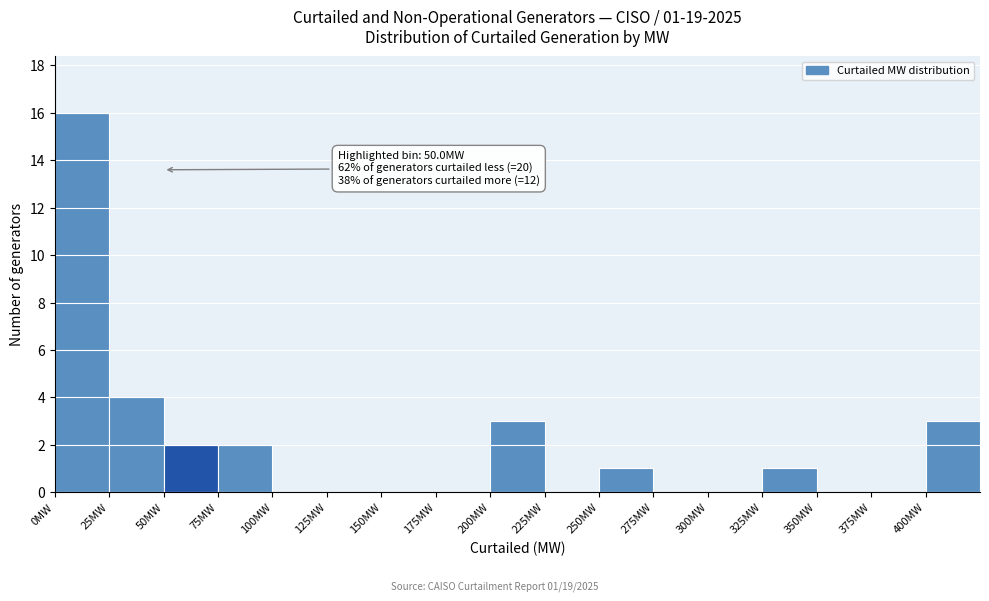

Over which range of the x-axis is the bar tallest?

0 to 25